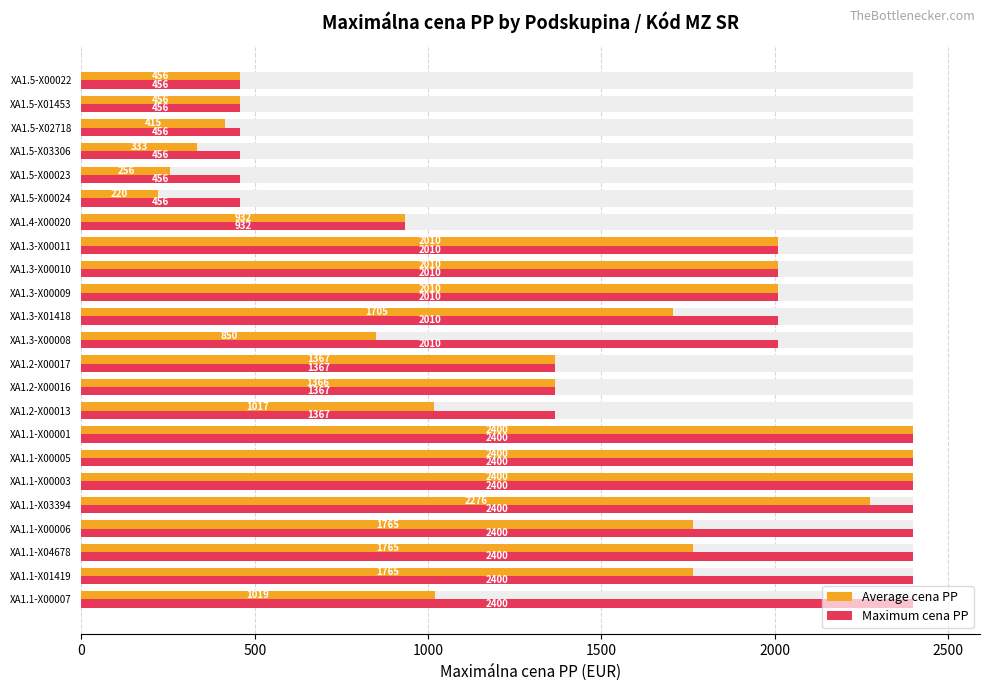

What is the highest value of the Maximum cena PP series?

2400